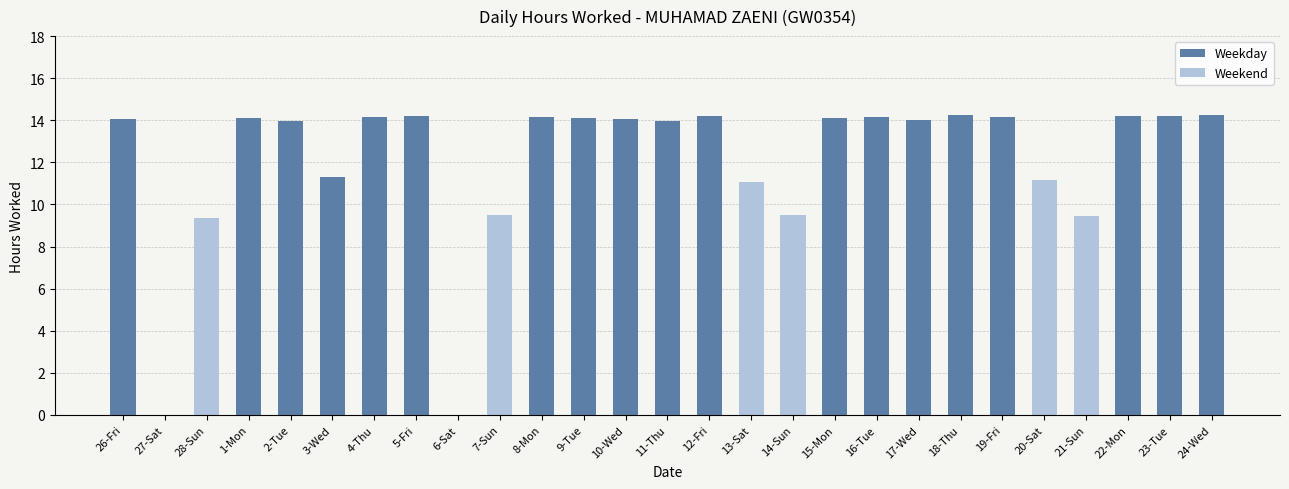

What is the greatest value displayed?

14.2